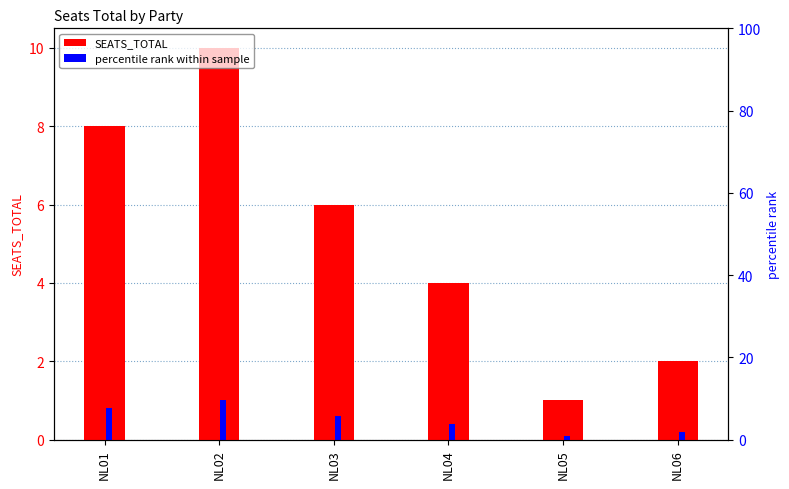

What is the sum of all percentile rank within sample values?

3.1